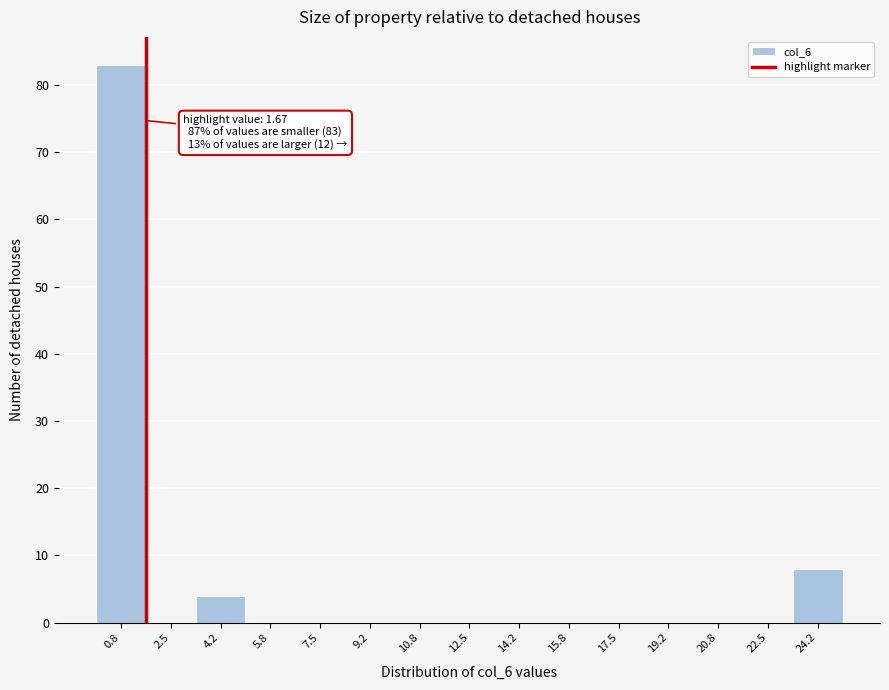

Which range on the x-axis has the tallest bar?

0.0 to 1.6